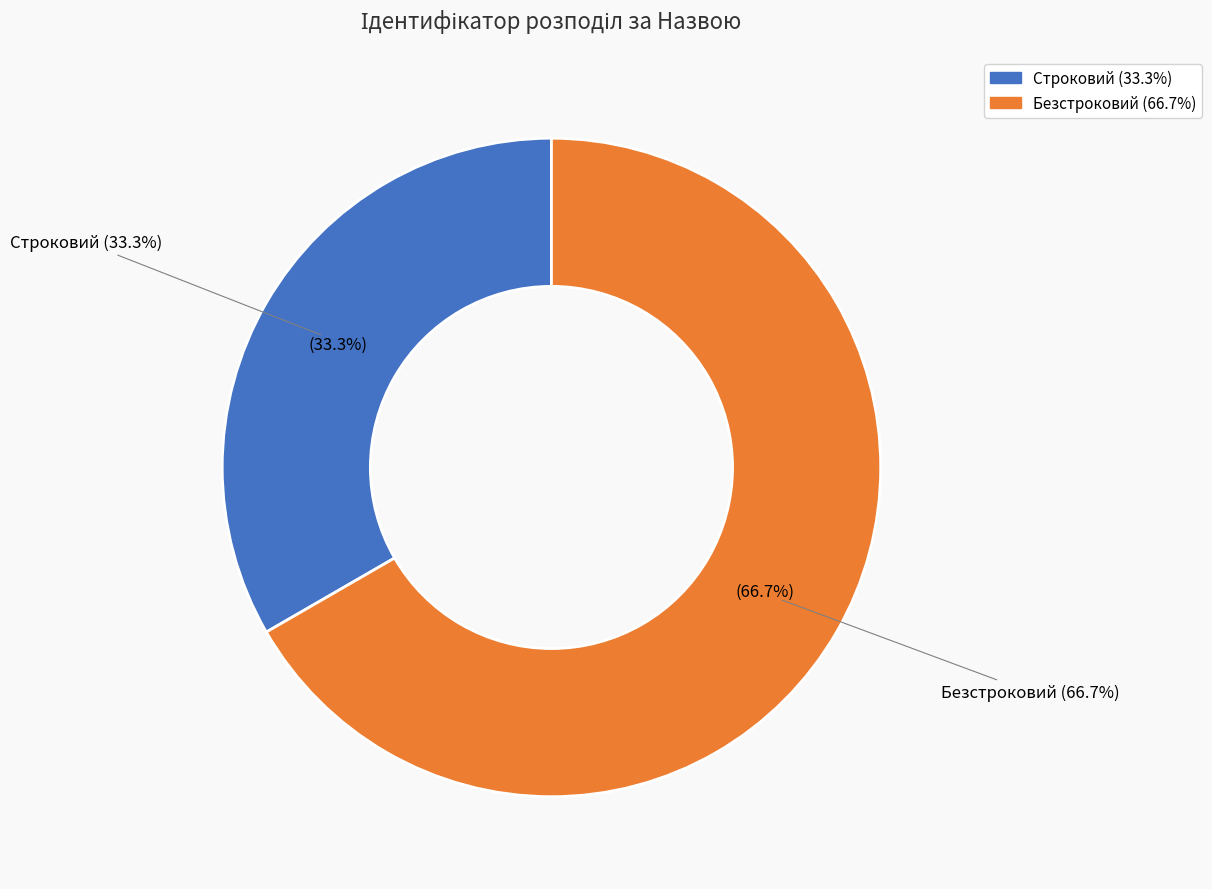

To the nearest percent, what is the difference between the Безстроковий and Строковий slice percentages?

33%